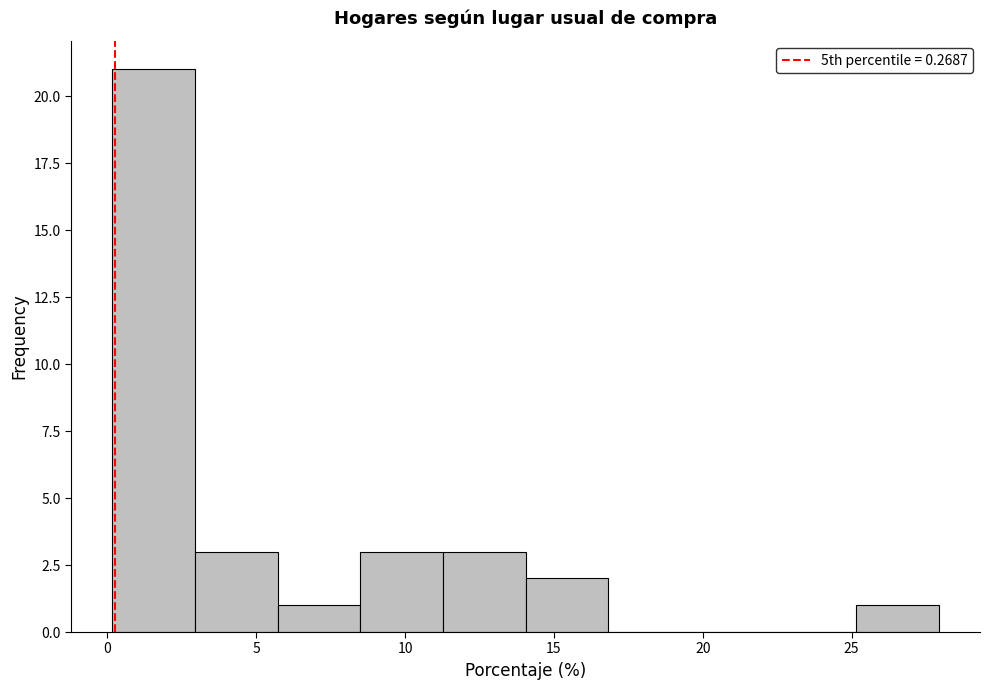

Reading left to right, transcribe this chart: for each bar, give the range it covers on the x-axis and its height. Neither the bar edges nor the heights are printed on the chart, so give them approximately, as read against the axes.

0.0 to 3.0: 21
3.0 to 5.5: 3
5.5 to 8.5: 1
8.5 to 11.5: 3
11.5 to 14.0: 3
14.0 to 17.0: 2
17.0 to 19.5: 0
19.5 to 22.5: 0
22.5 to 25.0: 0
25.0 to 28.0: 1